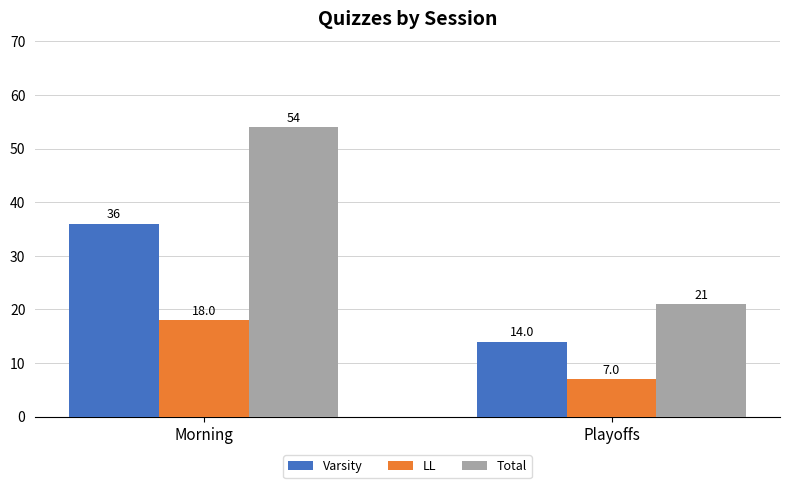

True or false: Total has a value of 26 at Morning.

False